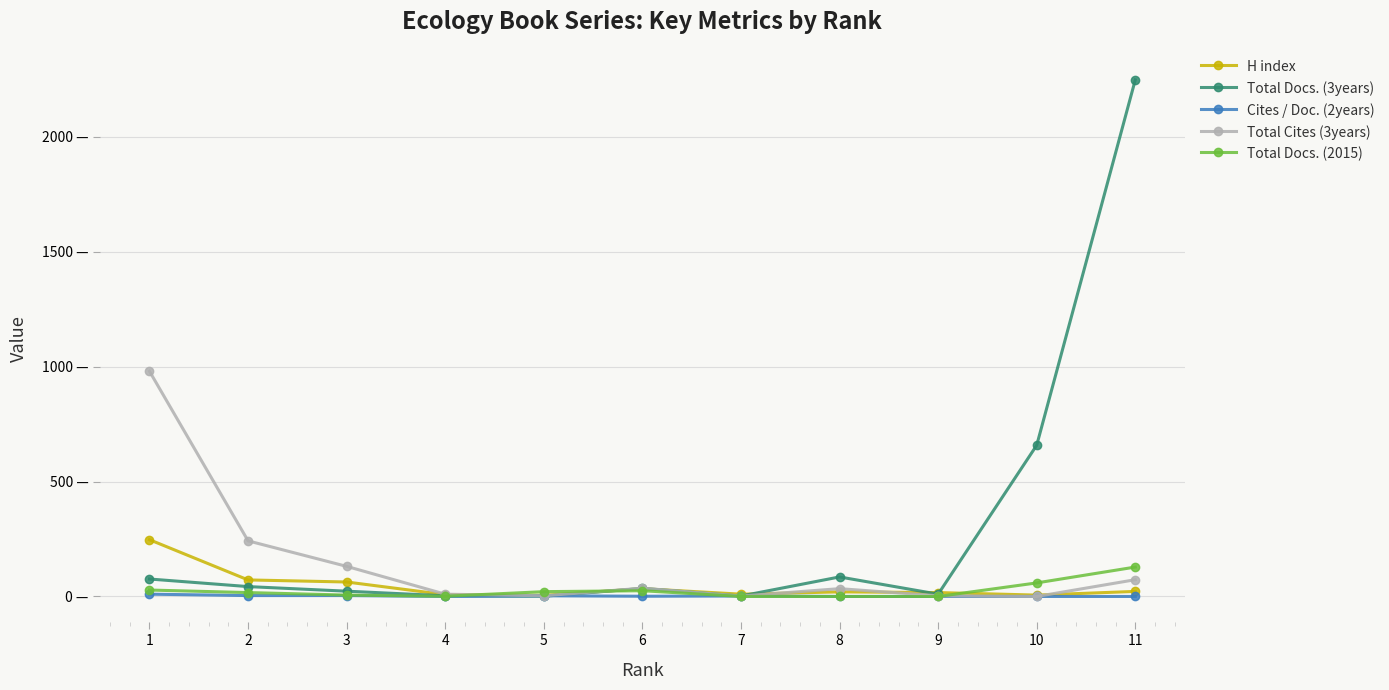

What is the greatest value displayed?

2248